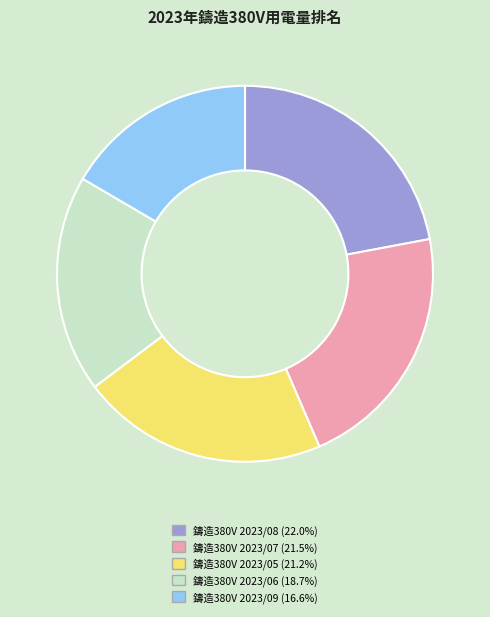

Do 鑄造380V 2023/08 and 鑄造380V 2023/05 together represent more than half of the pie?

No